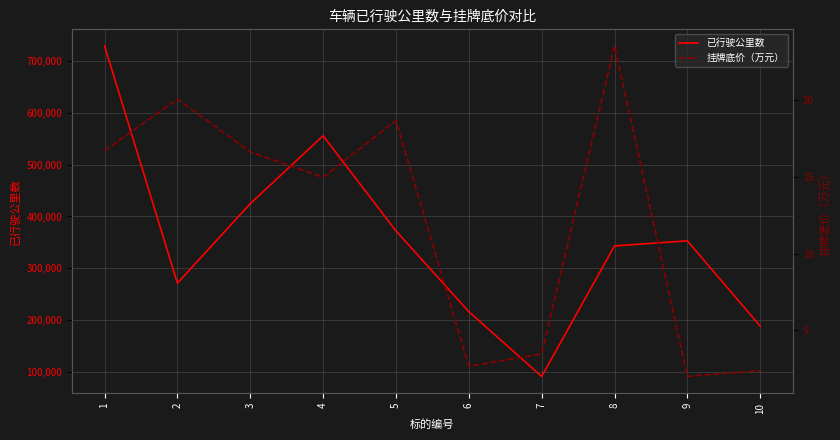

How many data points in 已行驶公里数 are less than 352931?

5